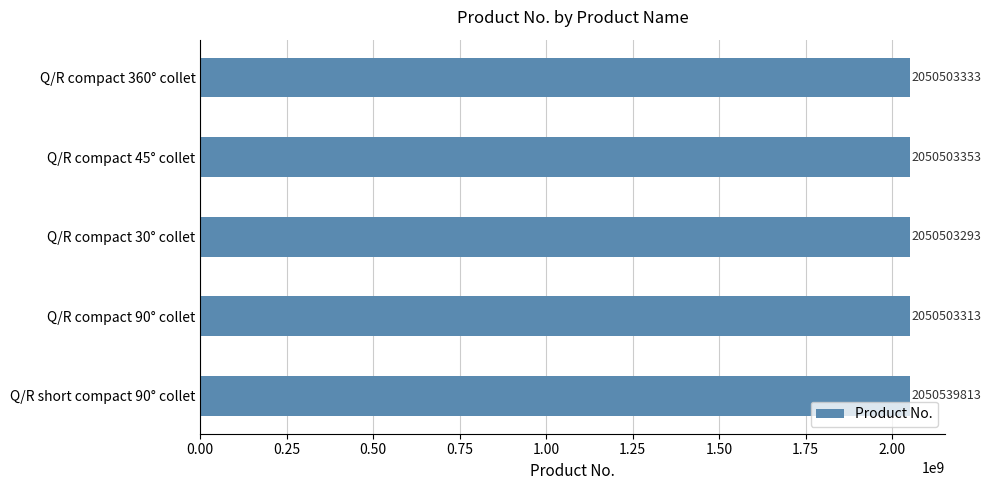

Are the bars grouped side by side (vs. stacked)?

No